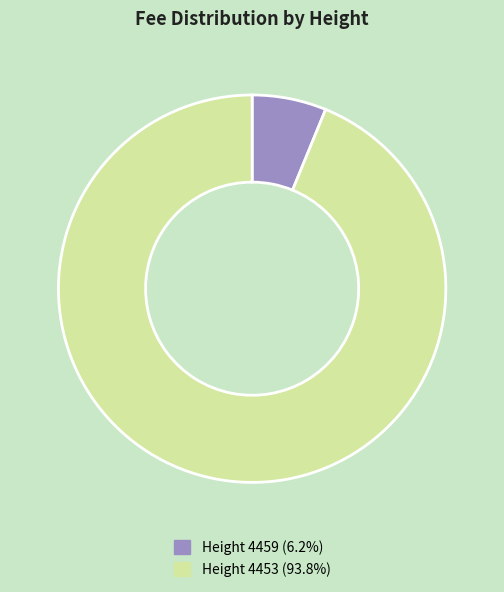

How many segments does this pie chart have?

2